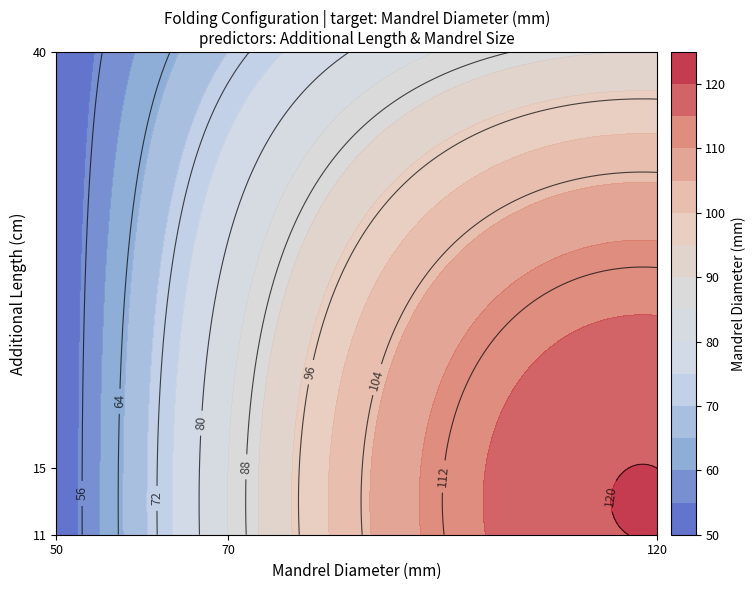

Is it true that Folding 15/50 equals 50 at 1?

True